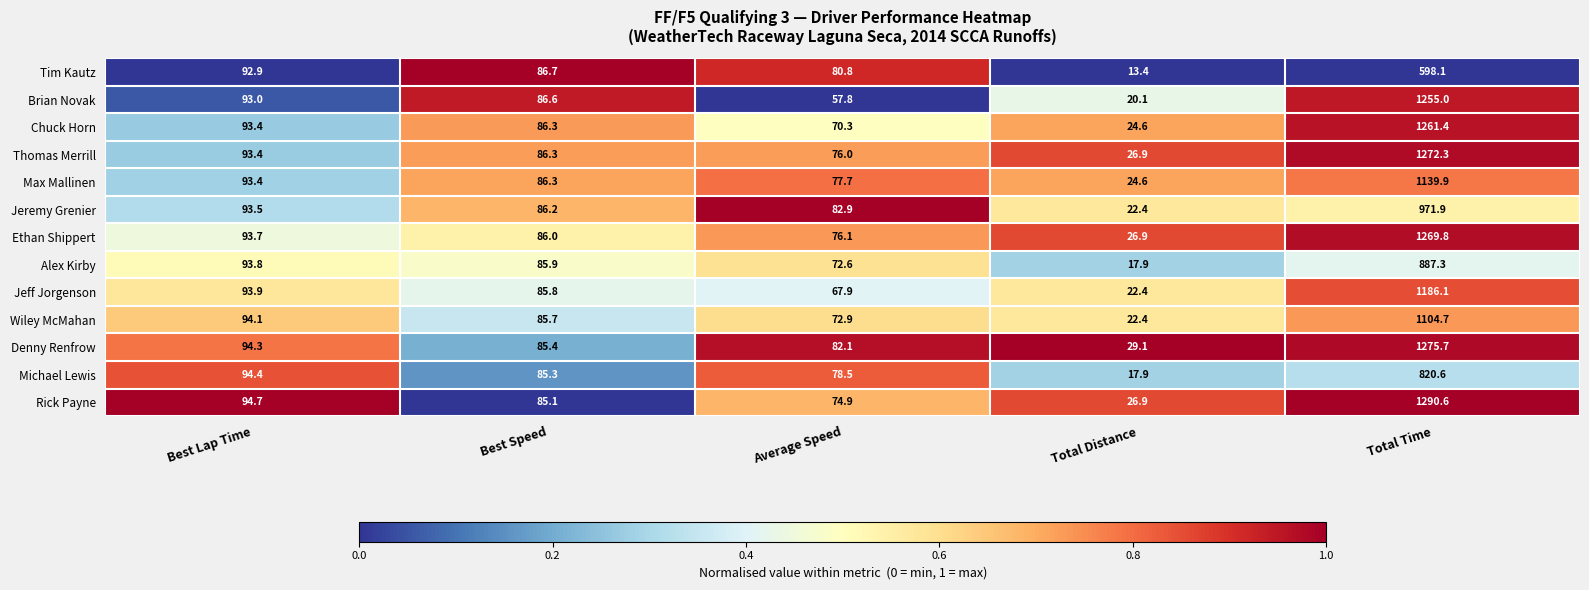

List the labels in order of Max Mallinen value, smallest first.

Total Distance, Average Speed, Best Speed, Best Lap Time, Total Time